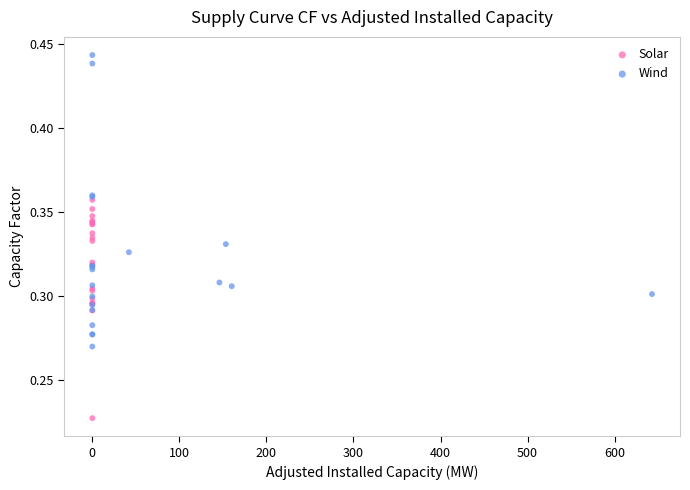

Which series reaches the minimum Y coordinate?

Solar